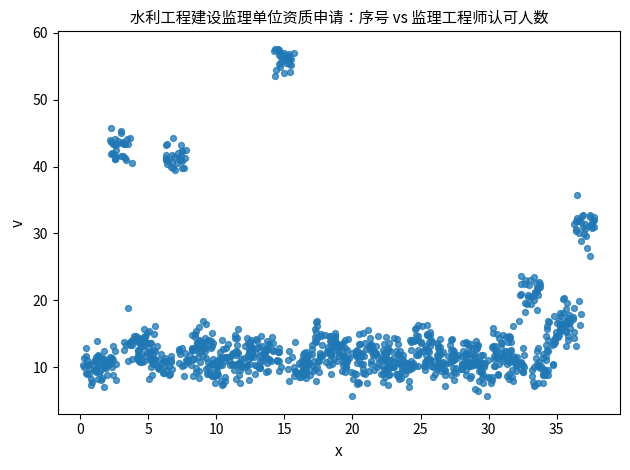

What is the range of X values (max minus min)?

37.5